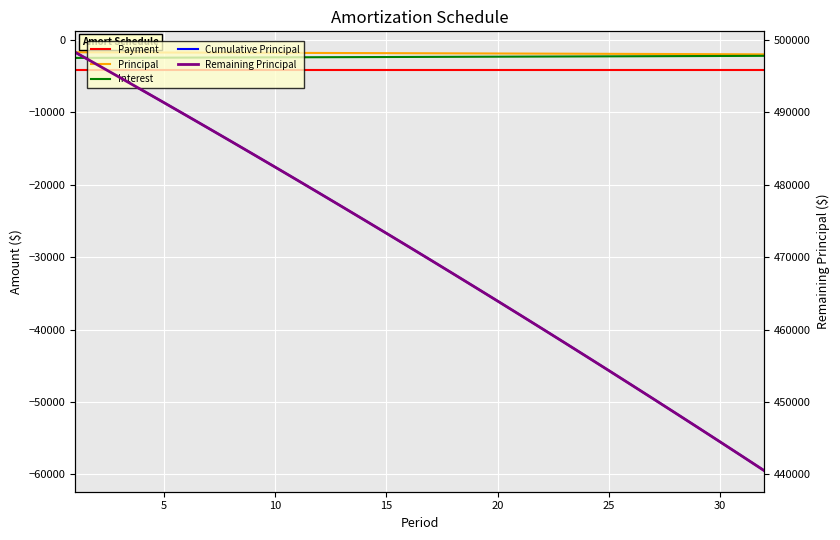

Reading left to right, transcribe all the data shown in this chart.

Payment: -4219.3	-4219.3	-4219.3	-4219.3	-4219.3	-4219.3	-4219.3	-4219.3	-4219.3	-4219.3	-4219.3	-4219.3	-4219.3	-4219.3	-4219.3	-4219.3	-4219.3	-4219.3	-4219.3	-4219.3	-4219.3	-4219.3	-4219.3	-4219.3	-4219.3	-4219.3	-4219.3	-4219.3	-4219.3	-4219.3	-4219.3	-4219.3
Principal: -1719.3	-1727.9	-1736.5	-1745.2	-1753.9	-1762.7	-1771.5	-1780.4	-1789.3	-1798.2	-1807.2	-1816.2	-1825.3	-1834.5	-1843.6	-1852.8	-1862.1	-1871.4	-1880.8	-1890.2	-1899.6	-1909.1	-1918.7	-1928.3	-1937.9	-1947.6	-1957.3	-1967.1	-1977.0	-1986.8	-1996.8	-2006.8
Interest: -2500.0	-2491.4	-2482.8	-2474.1	-2465.4	-2456.6	-2447.8	-2438.9	-2430.0	-2421.1	-2412.1	-2403.0	-2394.0	-2384.8	-2375.7	-2366.4	-2357.2	-2347.9	-2338.5	-2329.1	-2319.7	-2310.2	-2300.6	-2291.0	-2281.4	-2271.7	-2261.9	-2252.2	-2242.3	-2232.4	-2222.5	-2212.5
Cumulative Principal: -1719.3	-3447.2	-5183.7	-6928.9	-8682.8	-10445.5	-12217.0	-13997.4	-15786.7	-17584.9	-19392.1	-21208.3	-23033.7	-24868.1	-26711.7	-28564.6	-30426.7	-32298.1	-34178.9	-36069.1	-37968.7	-39877.8	-41796.5	-43724.8	-45662.7	-47610.3	-49567.6	-51534.7	-53511.7	-55498.5	-57495.3	-59502.1
Remaining Principal: 498280.7	496552.8	494816.3	493071.1	491317.2	489554.5	487783.0	486002.6	484213.3	482415.1	480607.9	478791.7	476966.3	475131.9	473288.3	471435.4	469573.3	467701.9	465821.1	463930.9	462031.3	460122.2	458203.5	456275.2	454337.3	452389.7	450432.4	448465.3	446488.3	444501.5	442504.7	440497.9